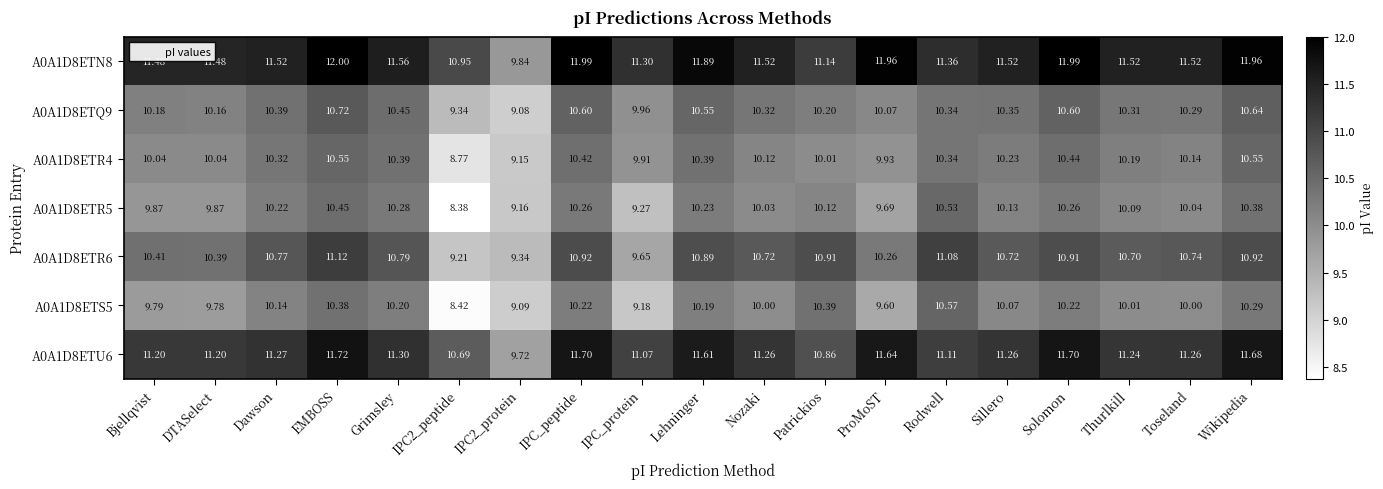

At which label does A0A1D8ETN8 first exceed 11?

Bjellqvist